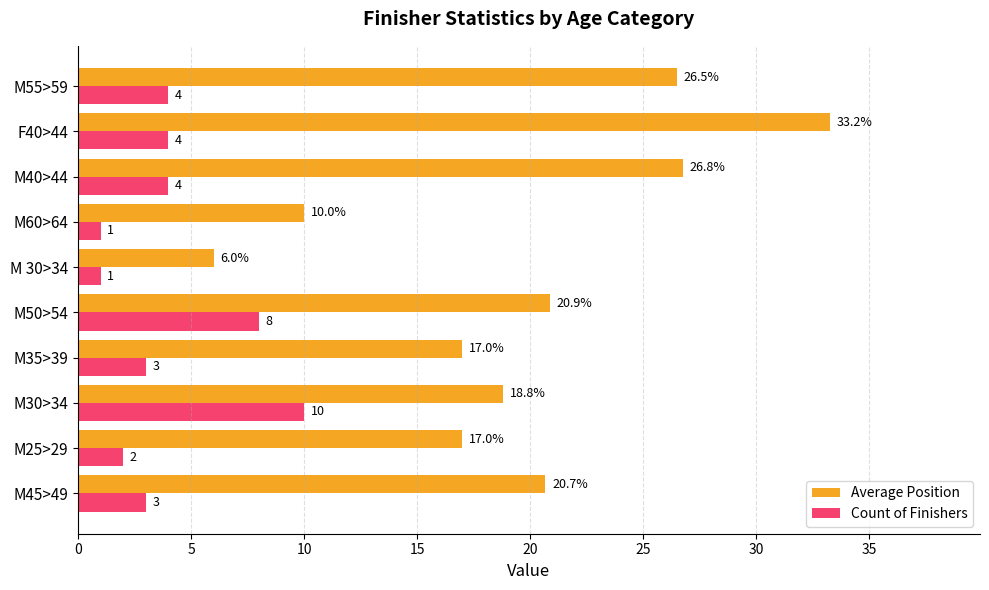

The value of Average Position at M45>49 is 20.7. True or false?

True